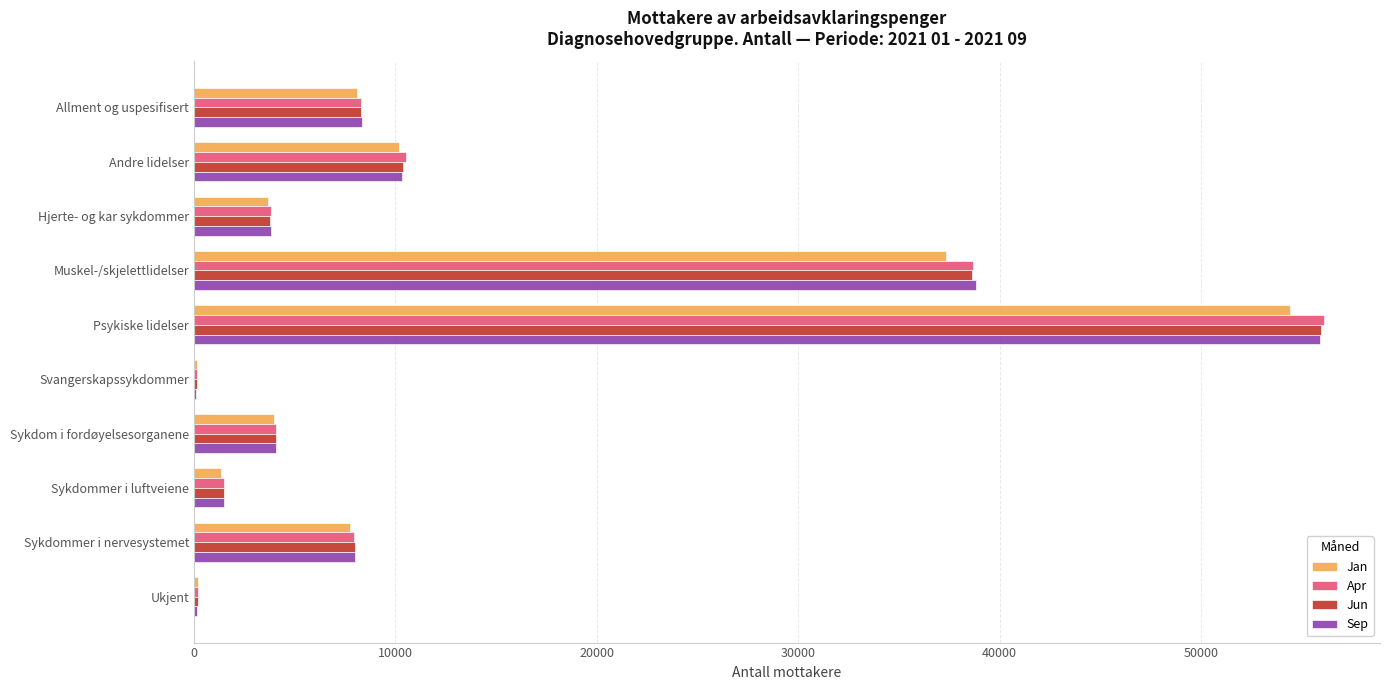

At which label does Jun reach its peak?

Psykiske lidelser